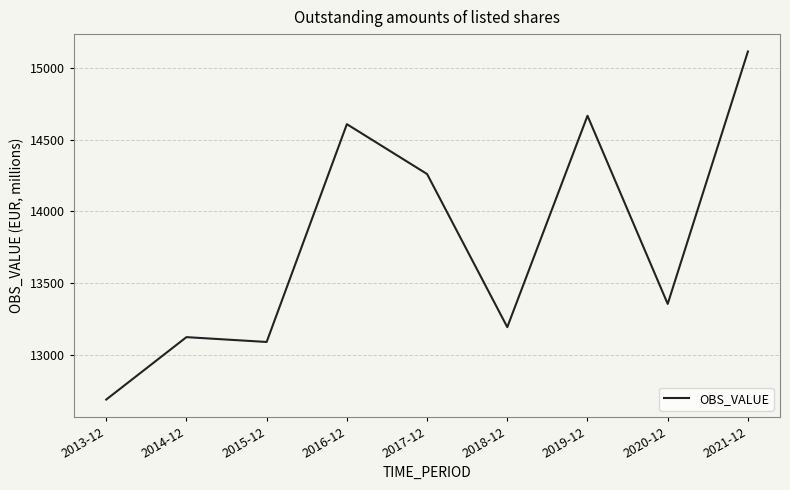

Approximately how many times larger is the value at 2016-12 compared to 2018-12?

1.1